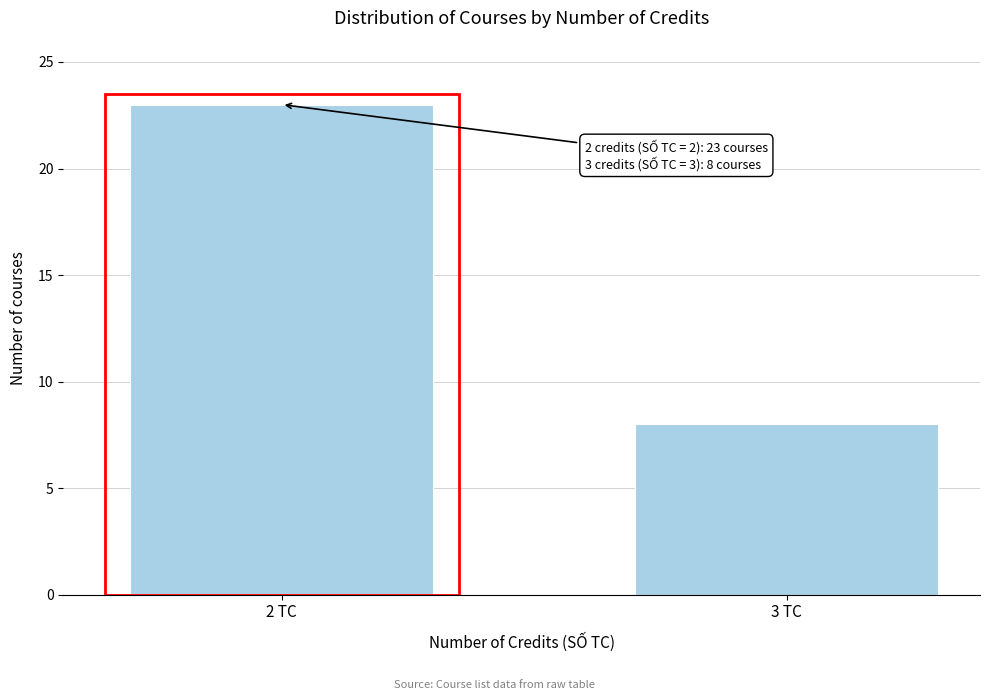

Reading left to right, list all the values displayed in this chart.

23	8